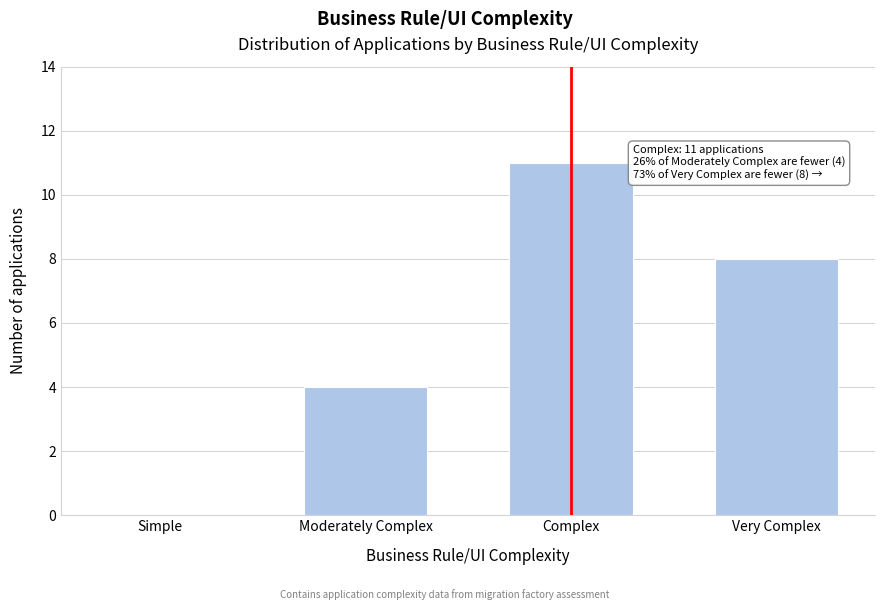

Reading left to right, what are all the values shown in this chart?

Simple=0	Moderately Complex=4	Complex=11	Very Complex=8